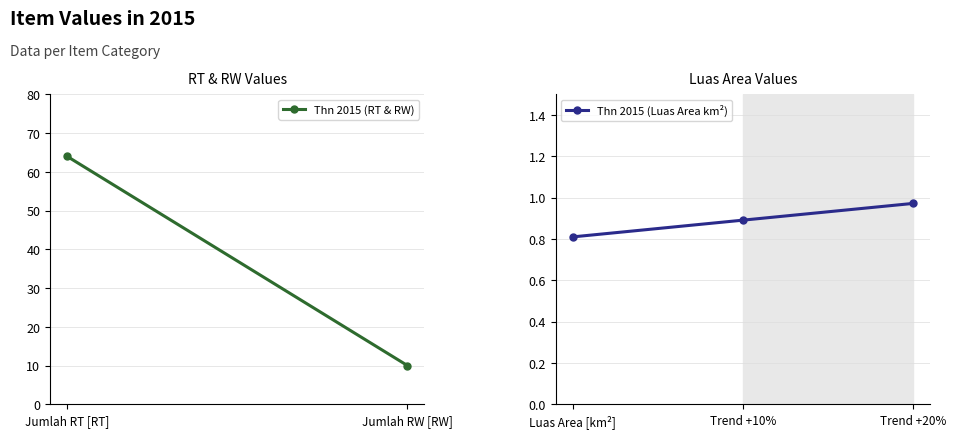

What value does the data have at Trend +10%?

0.9